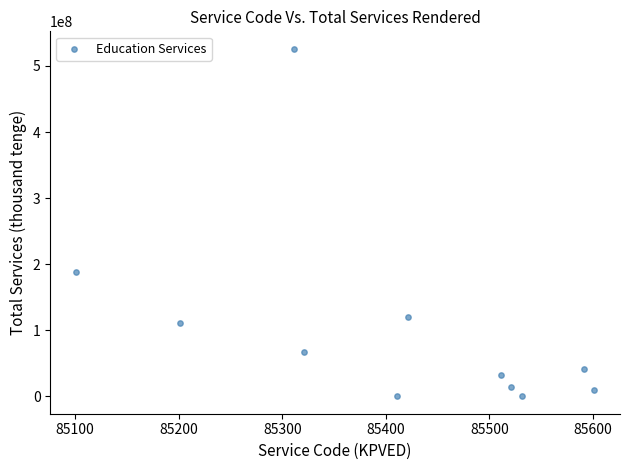

What Y value in the scatter plot is closest to 263054166?

188721399